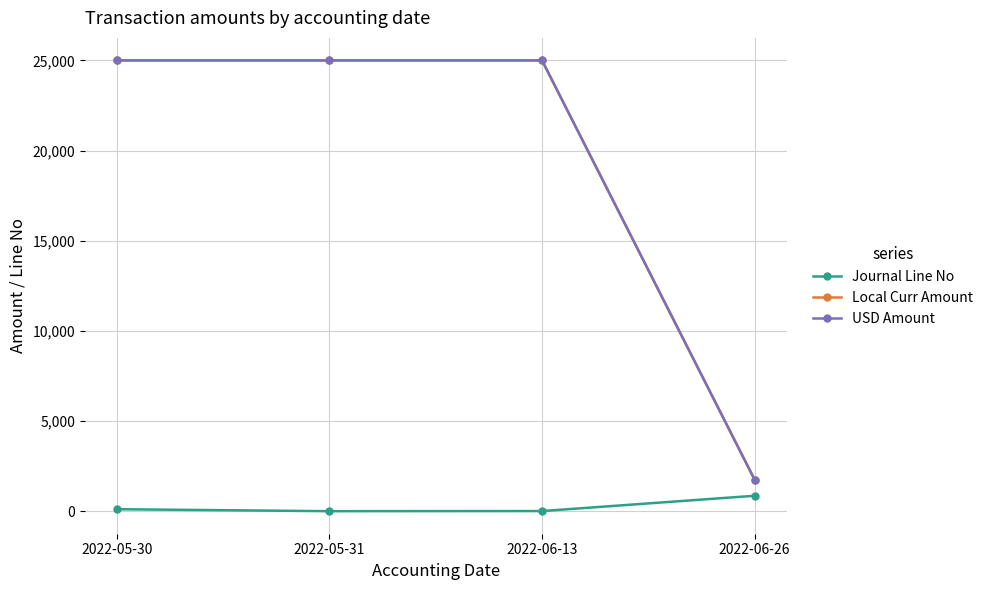

Where is Journal Line No nearest to the value 435?

2022-05-30